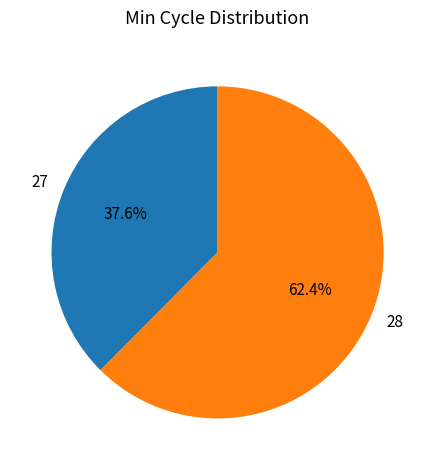

To the nearest percent, what percentage of the pie is 27?

38%